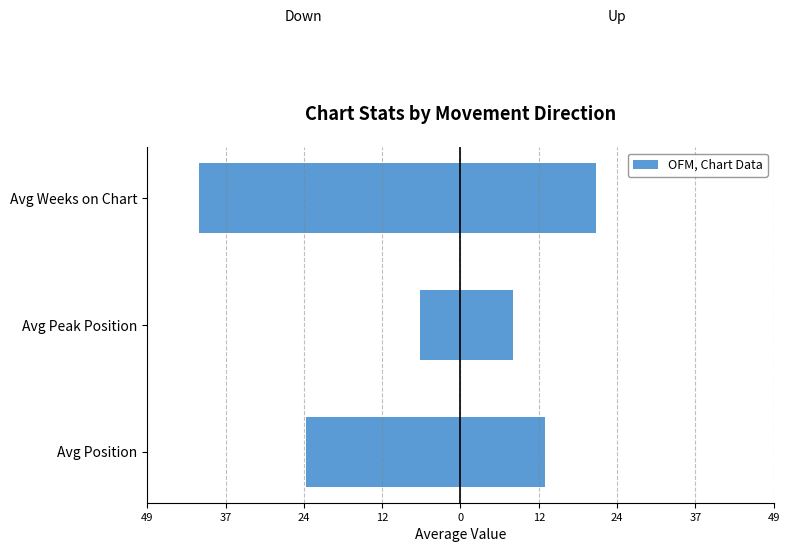

What is the spread (max minus min) of values at Avg Weeks on Chart?

62.6